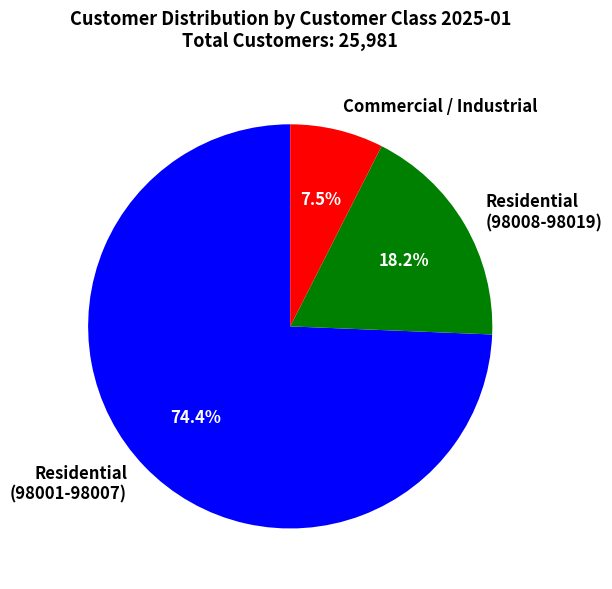

Which has a higher value, Residential (98008-98019) or Commercial / Industrial?

Residential (98008-98019)